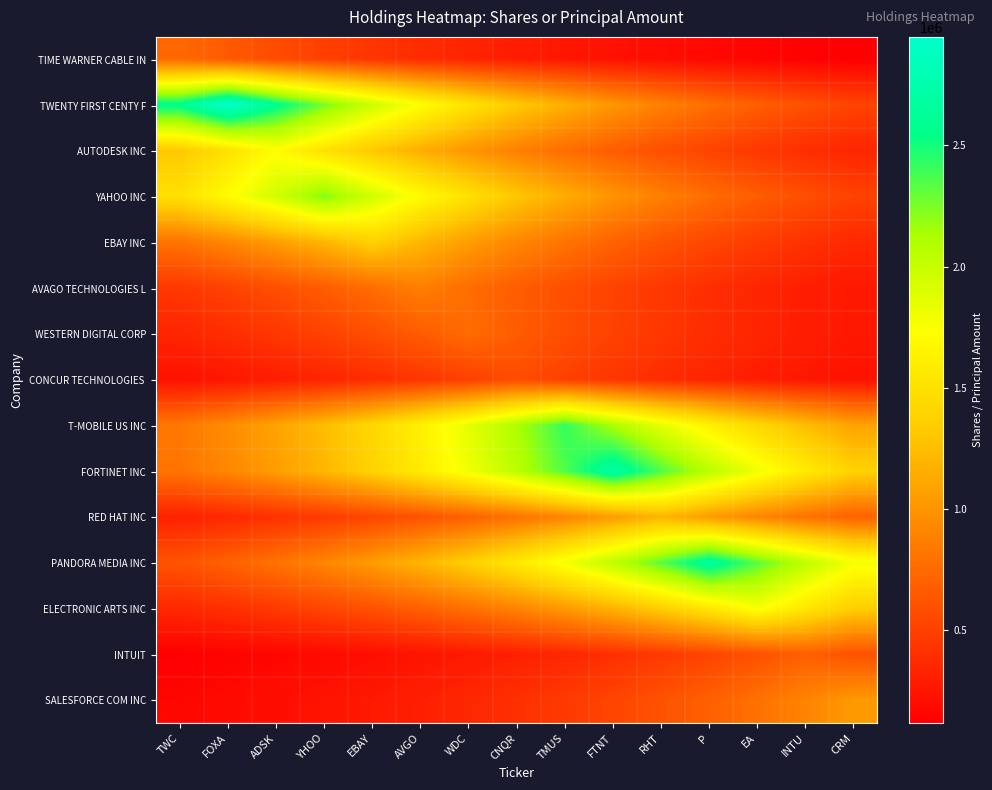

At how many categories does at least one series exceed 1131993?

15